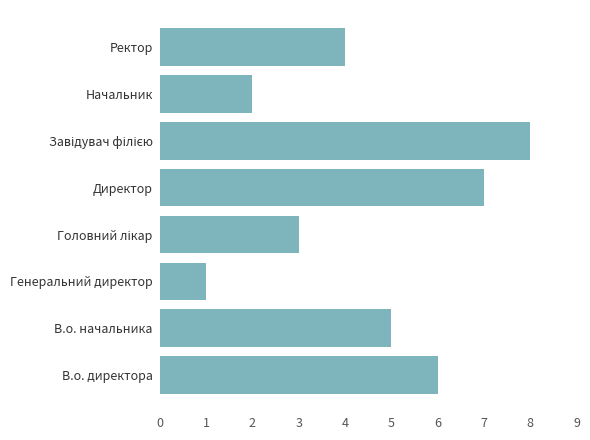

Which has a higher value, В.о. директора or Генеральний директор?

В.о. директора